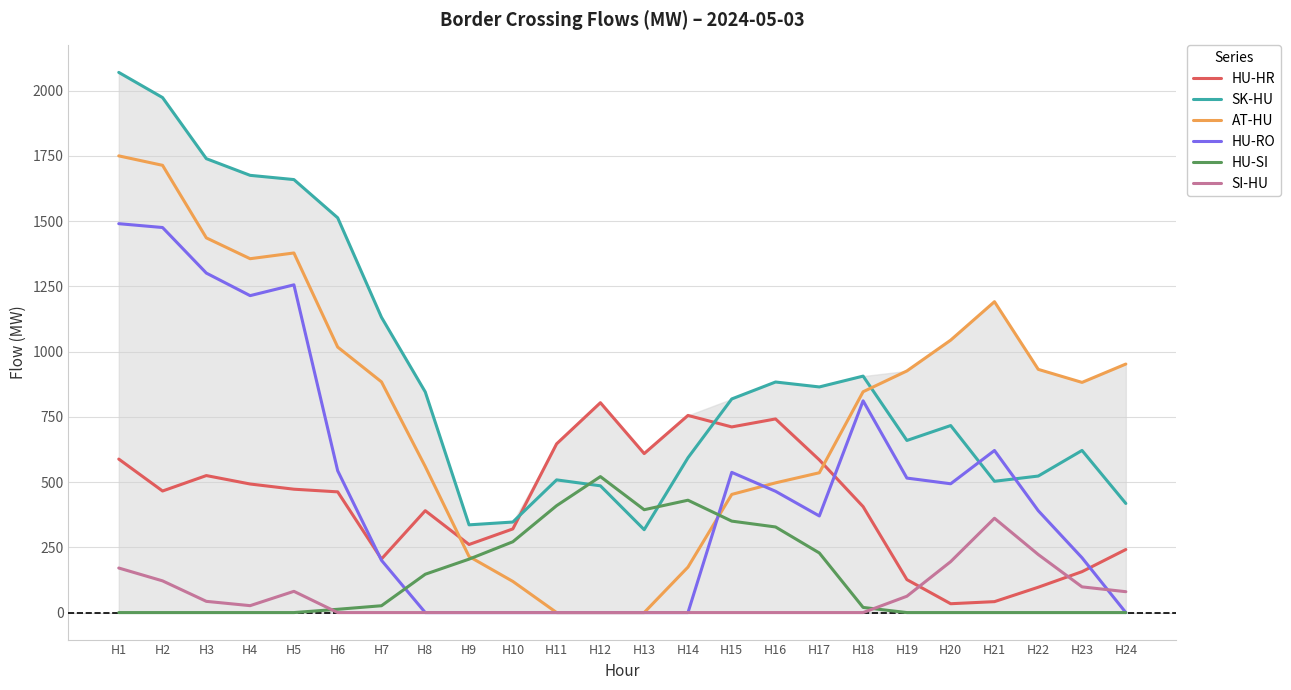

List the series in order of their peak value, highest first.

SK-HU, AT-HU, HU-RO, HU-HR, HU-SI, SI-HU